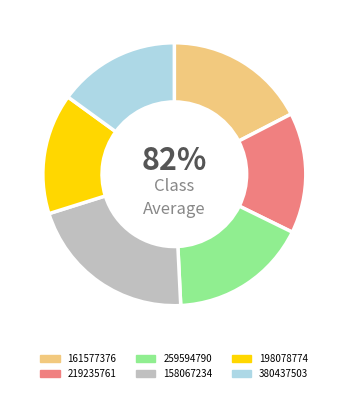

Rank the categories by value from lowest to highest.

219235761, 198078774, 380437503, 259594790, 161577376, 158067234